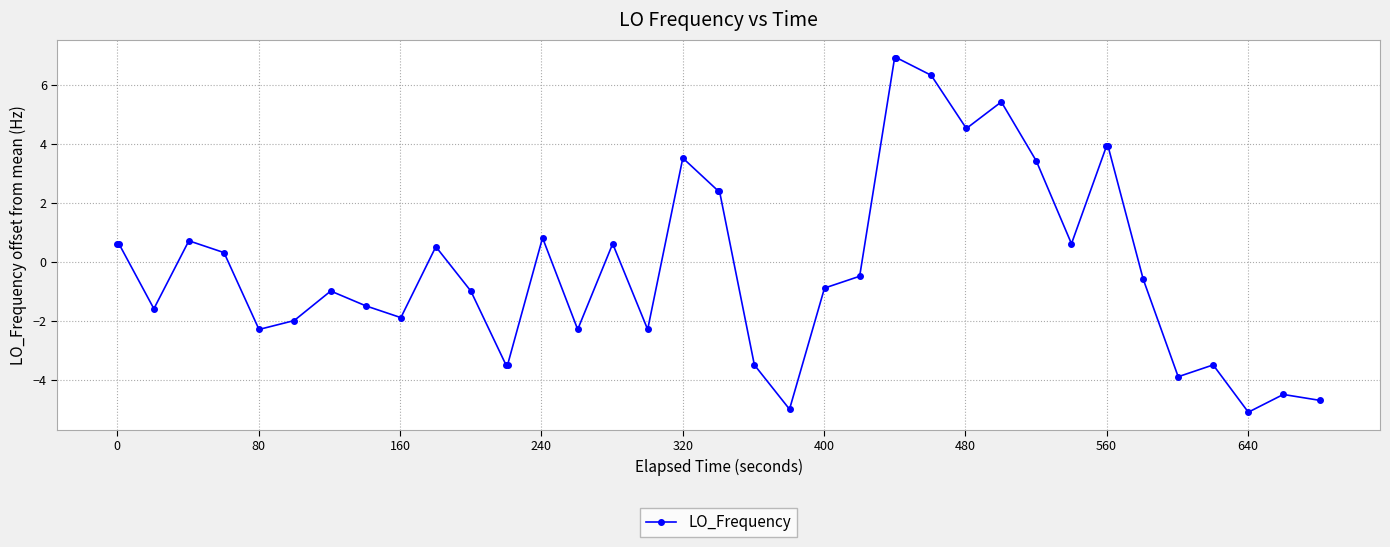

How many lines are shown in the chart?

1